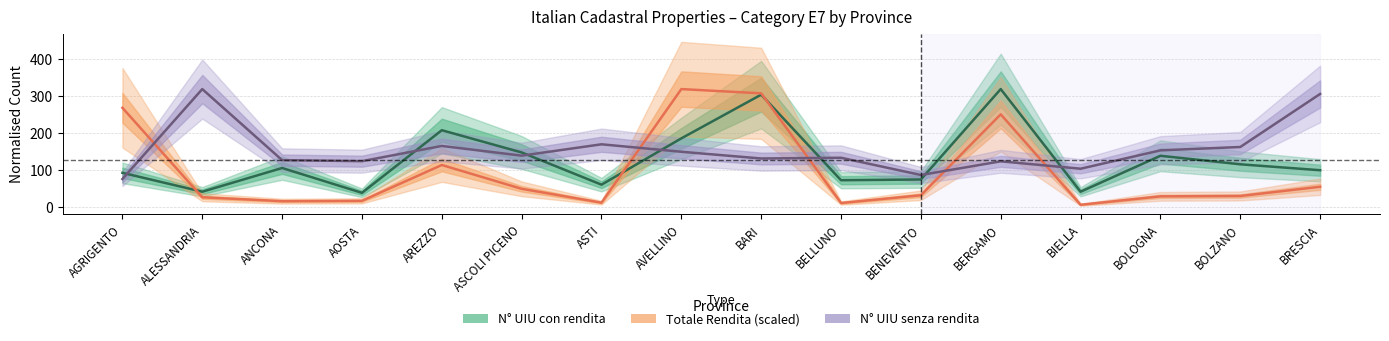

What is the spread (max minus min) of values at BIELLA?

97.3